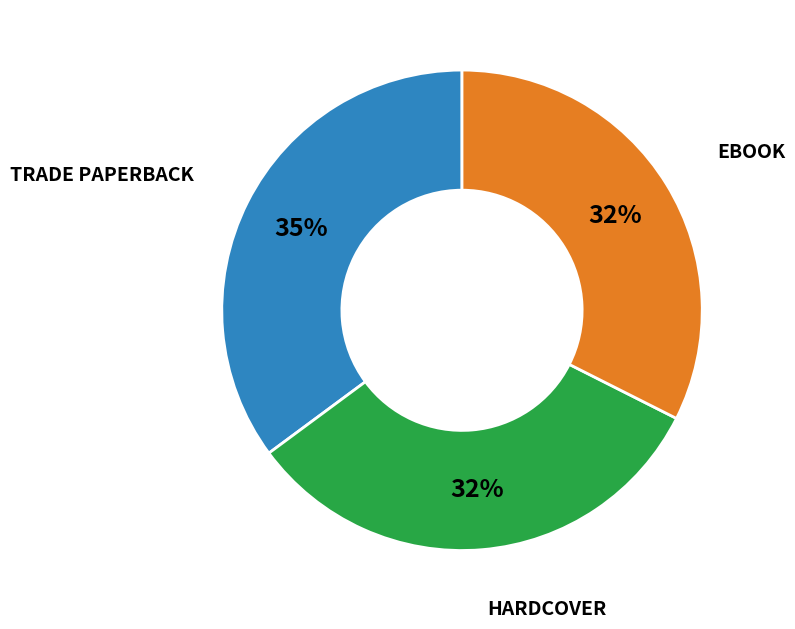

Is there a majority slice in this chart?

No